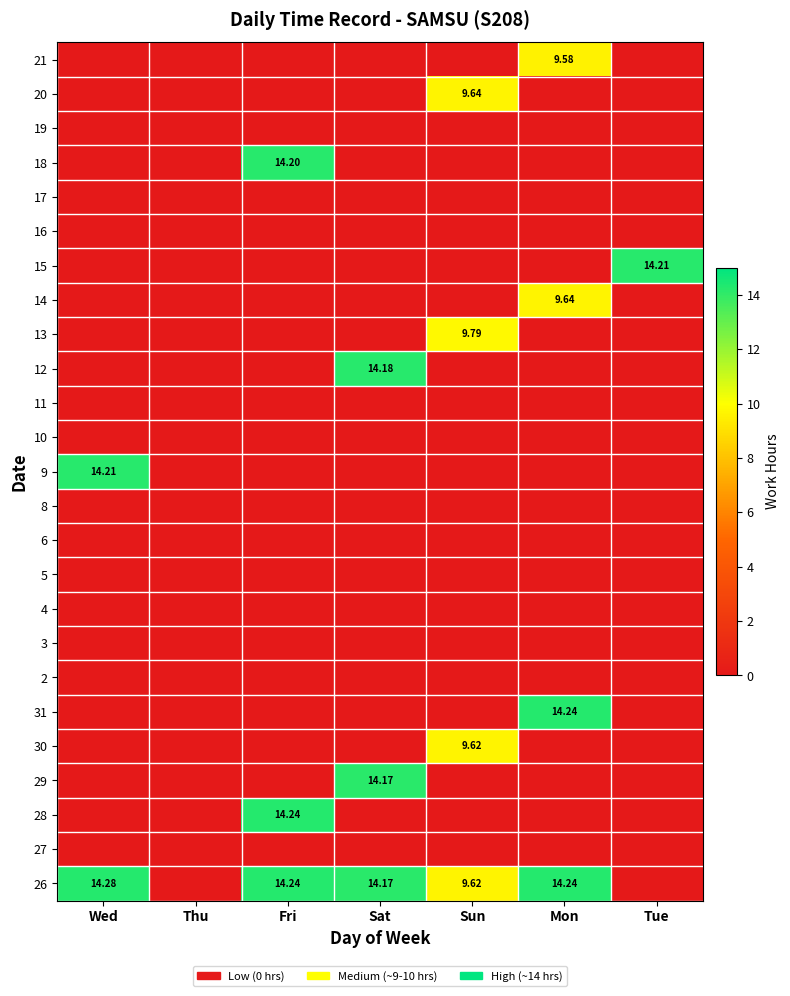

How many positive values does the 29 series have?

1